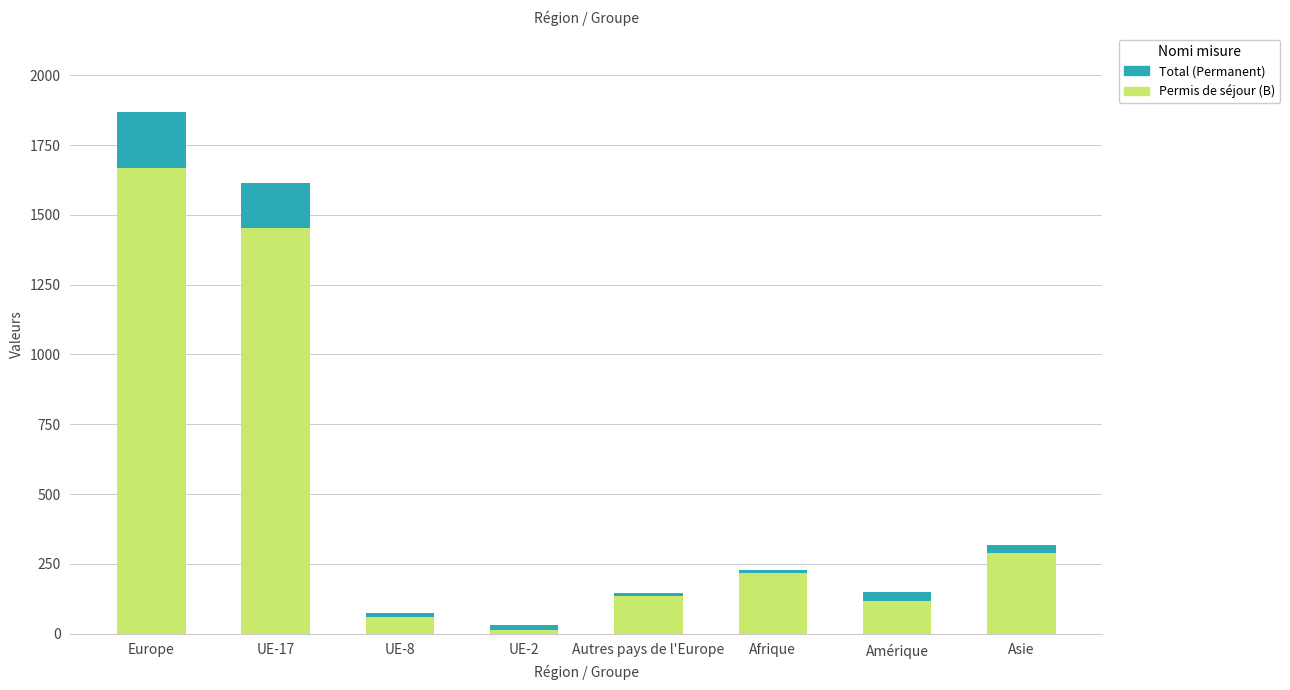

True or false: Permis de séjour (B) has a value of 61 at UE-8.

True